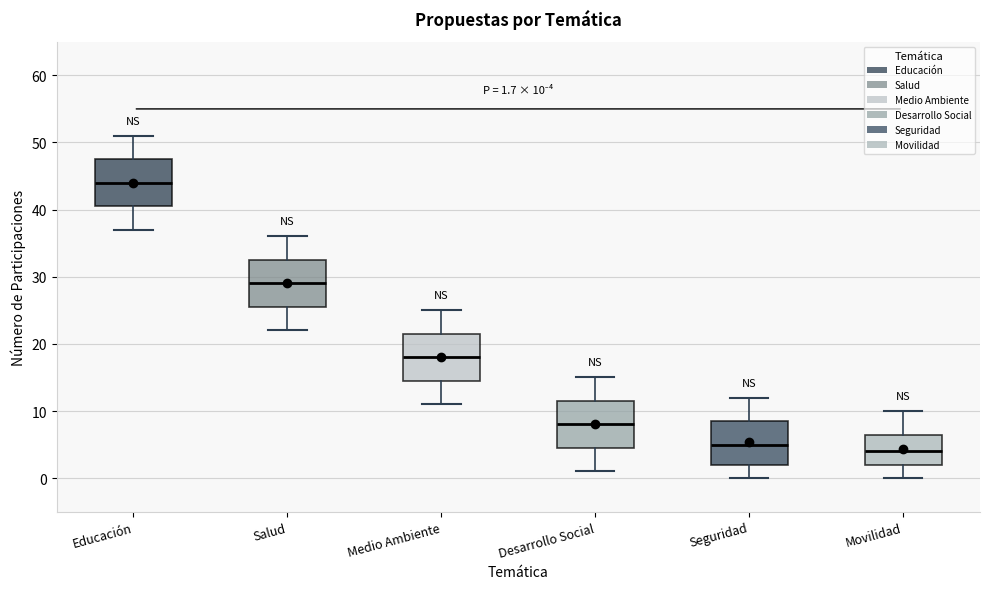

Which box's median line is the lowest?

Movilidad